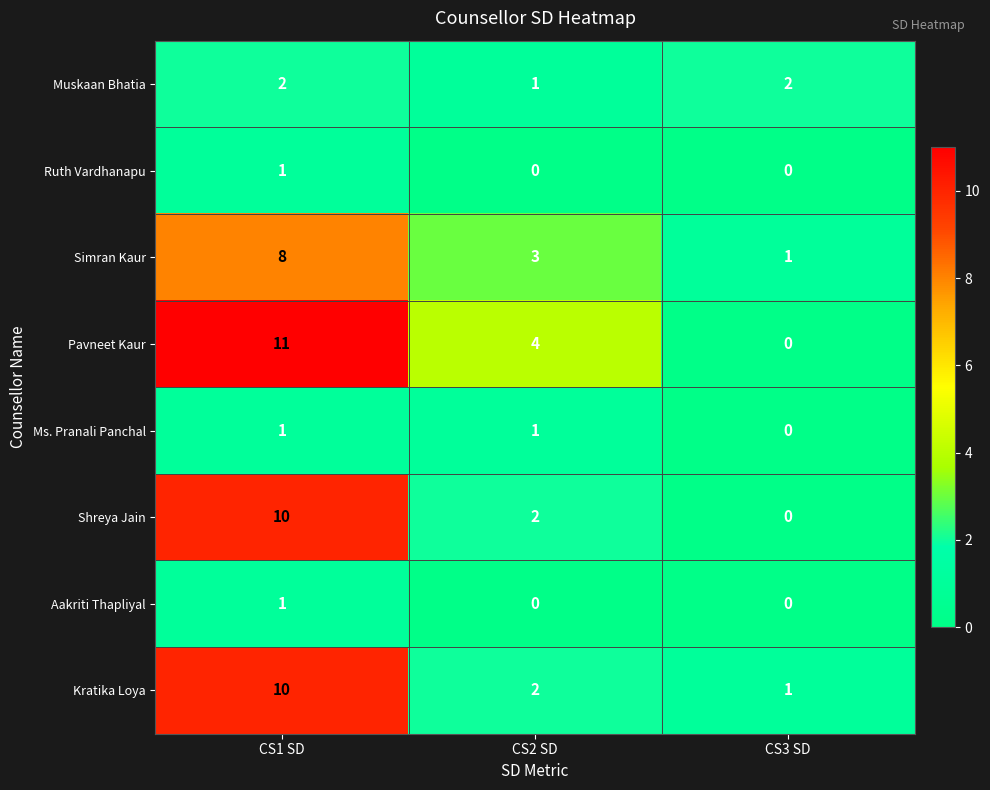

List the labels in order of Pavneet Kaur value, largest first.

CS1 SD, CS2 SD, CS3 SD